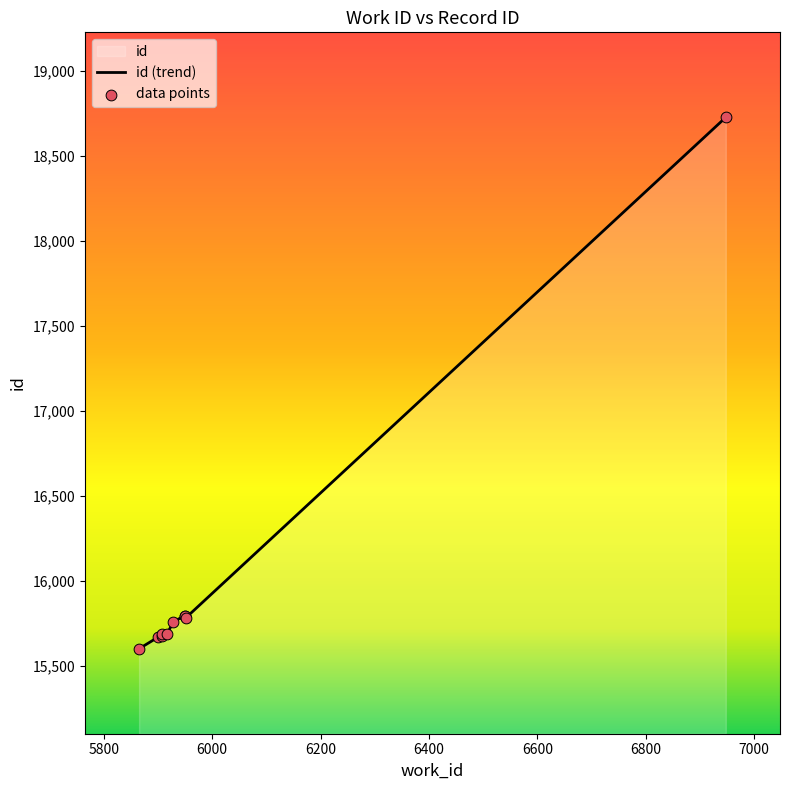

What is the change in value from 5907 to 5951?

+119